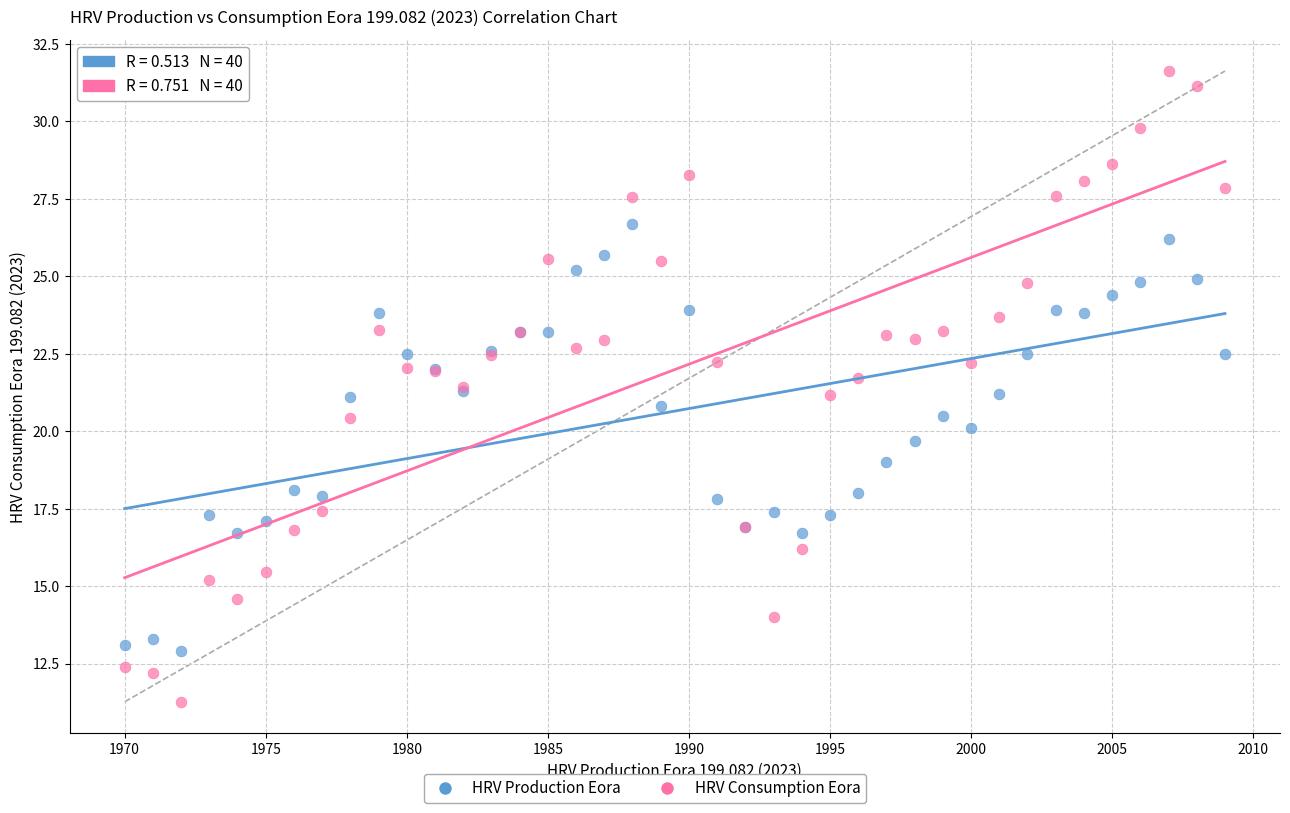

What is the X range (max minus min) for the scatter plot?

39.0